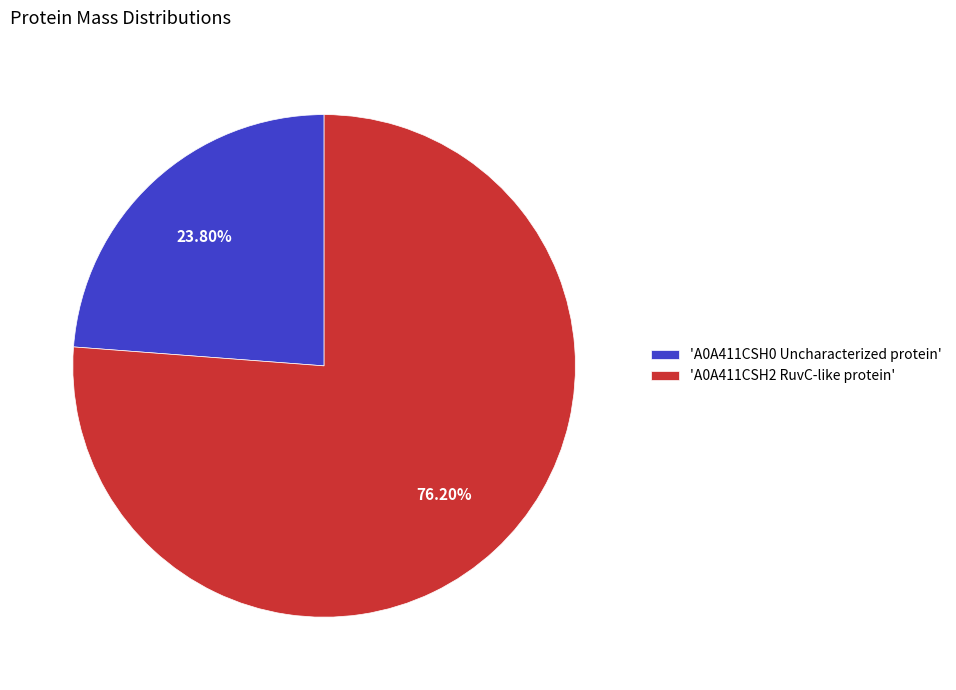

Count the number of slices in the pie.

2